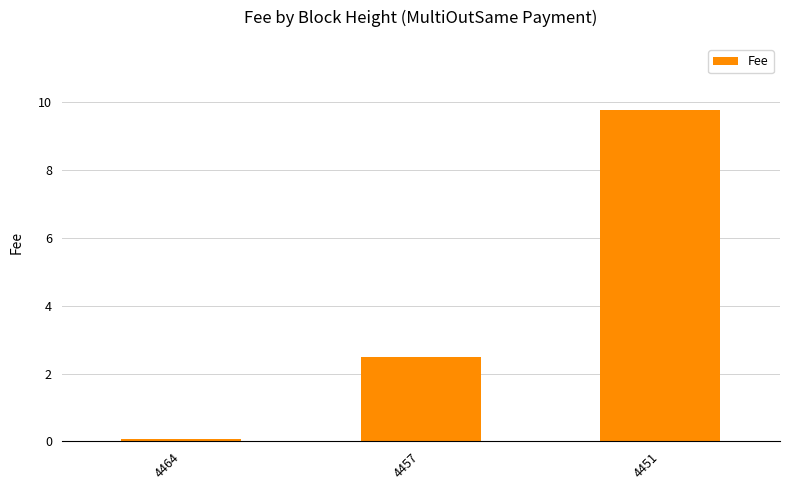

List the labels in order of value, largest first.

4451, 4457, 4464